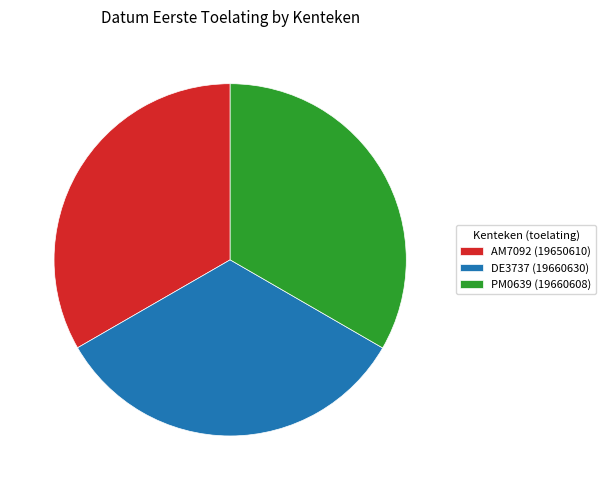

Count the number of slices in the pie.

3